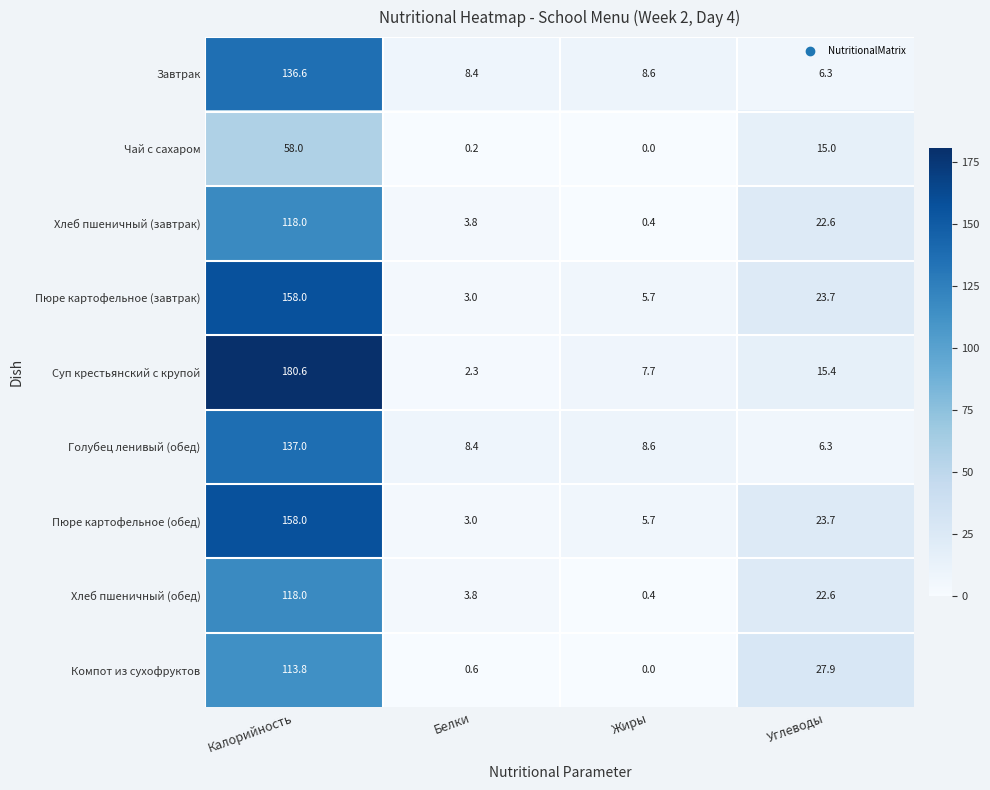

Is the value of Хлеб пшеничный (обед) at Калорийность greater than the value of Пюре картофельное (обед) at Белки?

Yes